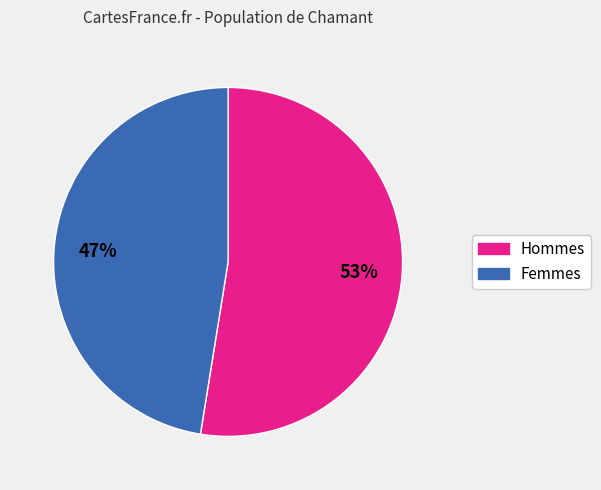

To the nearest percent, what is the average slice percentage?

50%